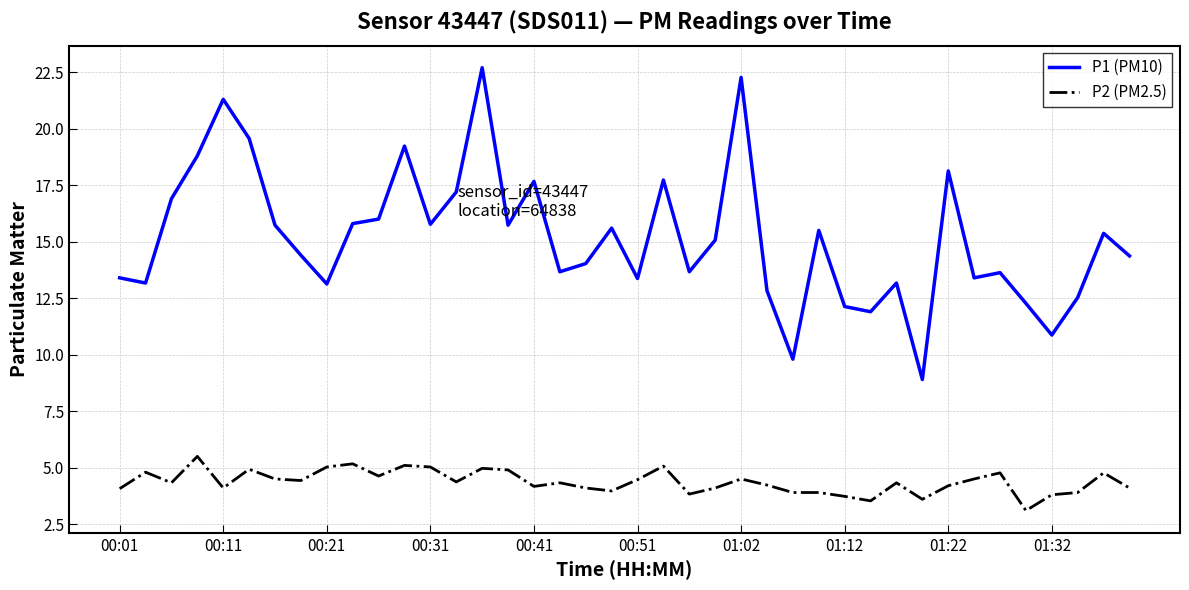

Which series has the largest total across all categories?

P1 (PM10)